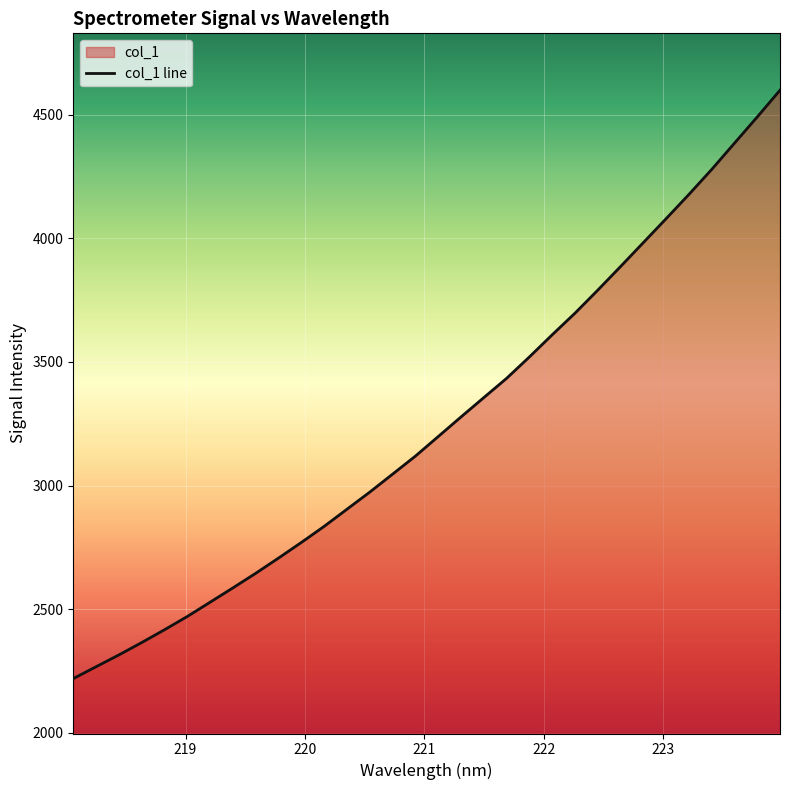

What position from the right is 218.0596?

32